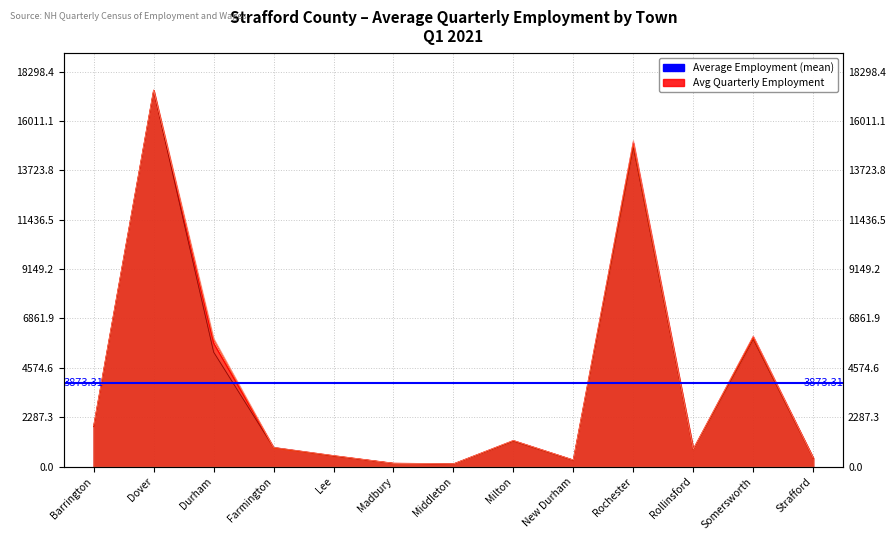

At which label does March Employment reach its peak?

Dover